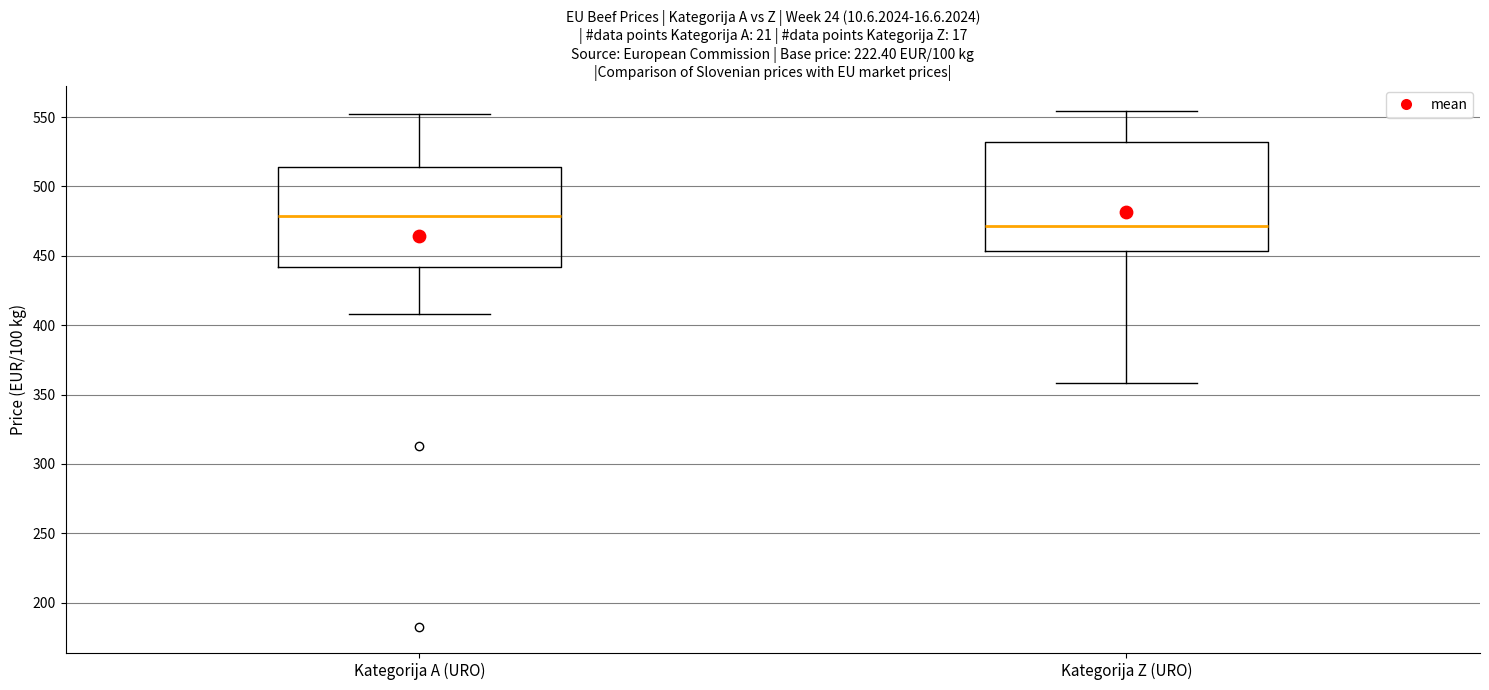

Reading left to right, transcribe this box plot: for each box, give where its median line is, the range the box spans, and where its two whiskers end, as read against the y-axis. The values are not printed on the chart, so give them approximately, as read against the axis.

Kategorija A (URO): median 480, box 440 to 515, whiskers 410 to 550
Kategorija Z (URO): median 470, box 455 to 530, whiskers 360 to 555